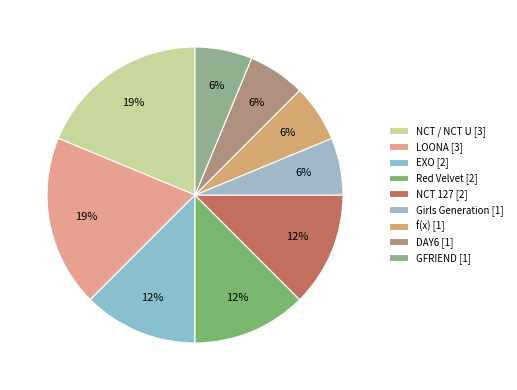

To the nearest percent, what is the difference between the LOONA and Red Velvet slice percentages?

6%